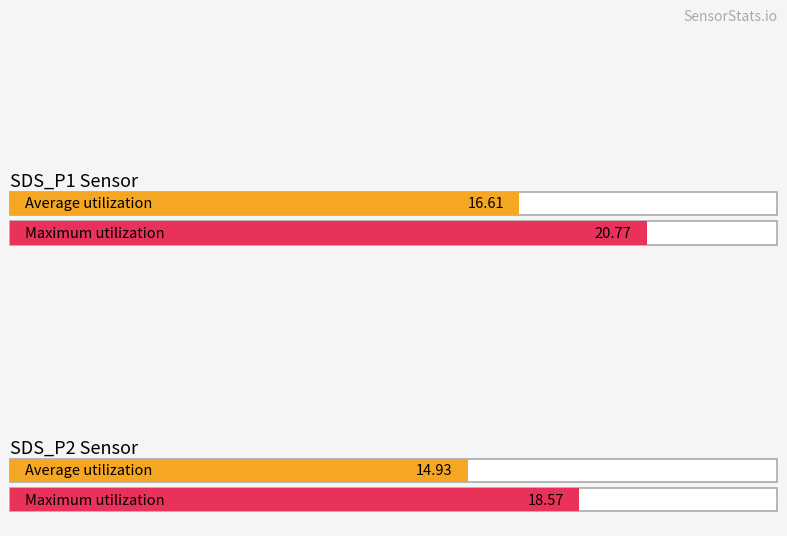

What are all the series names shown in the legend?

Average utilization, Maximum utilization